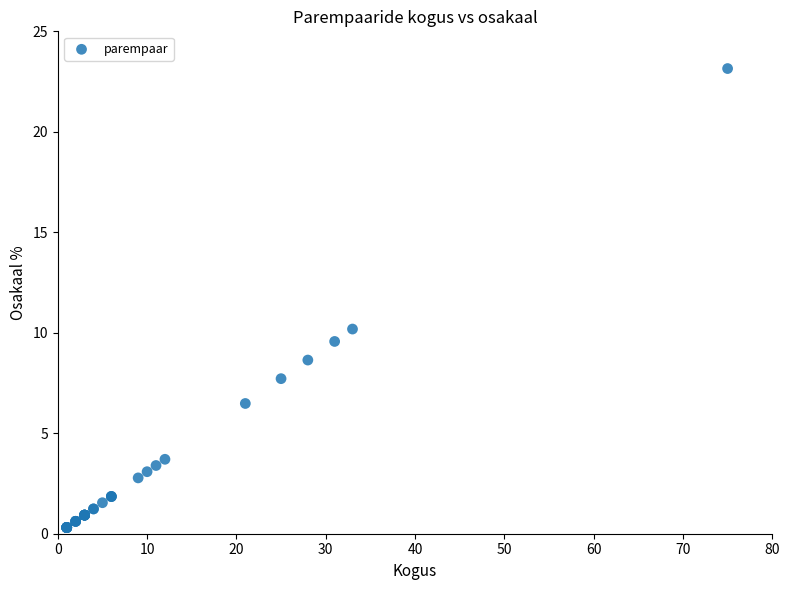

What Y value in the scatter plot is closest to 11?

10.2